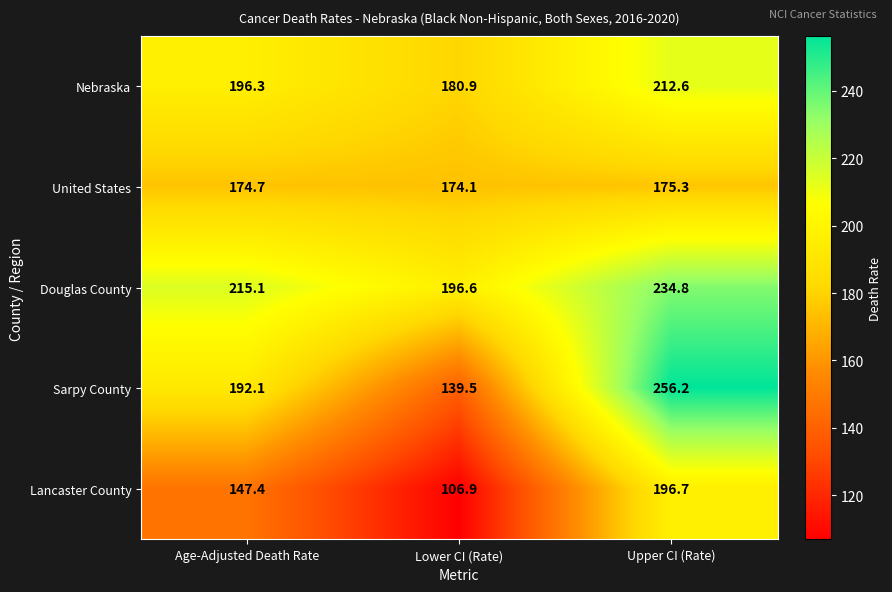

What is the lowest value of the Nebraska series?

180.9